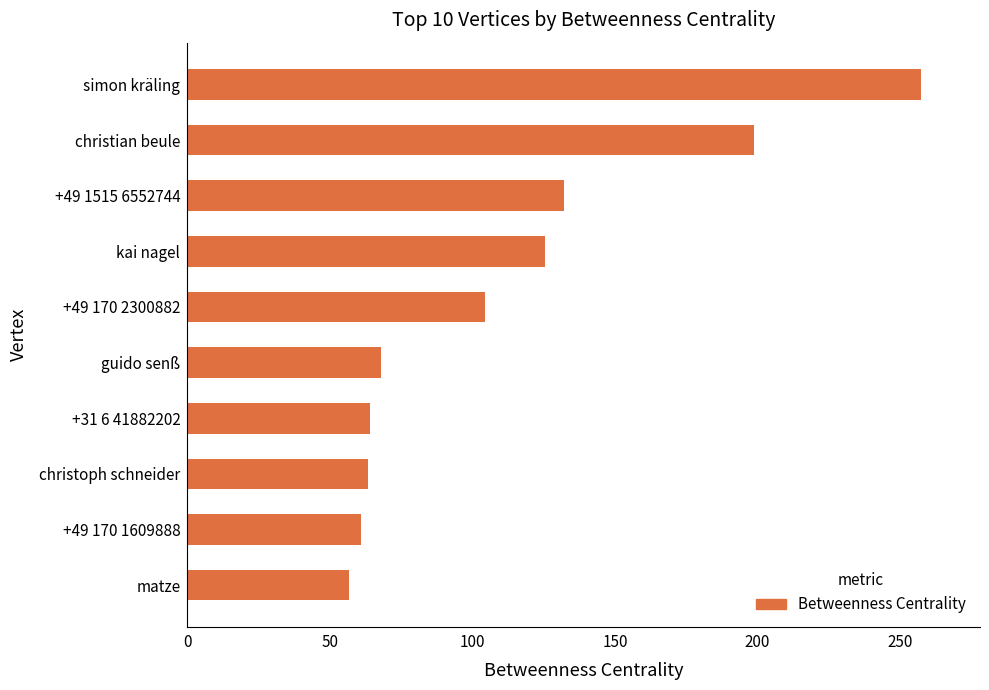

What is the sum of all values?

1131.5